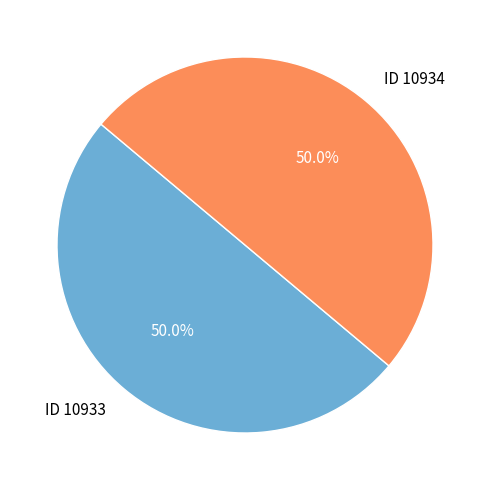

What percentage is the ID 10934 slice, to the nearest percent?

50%